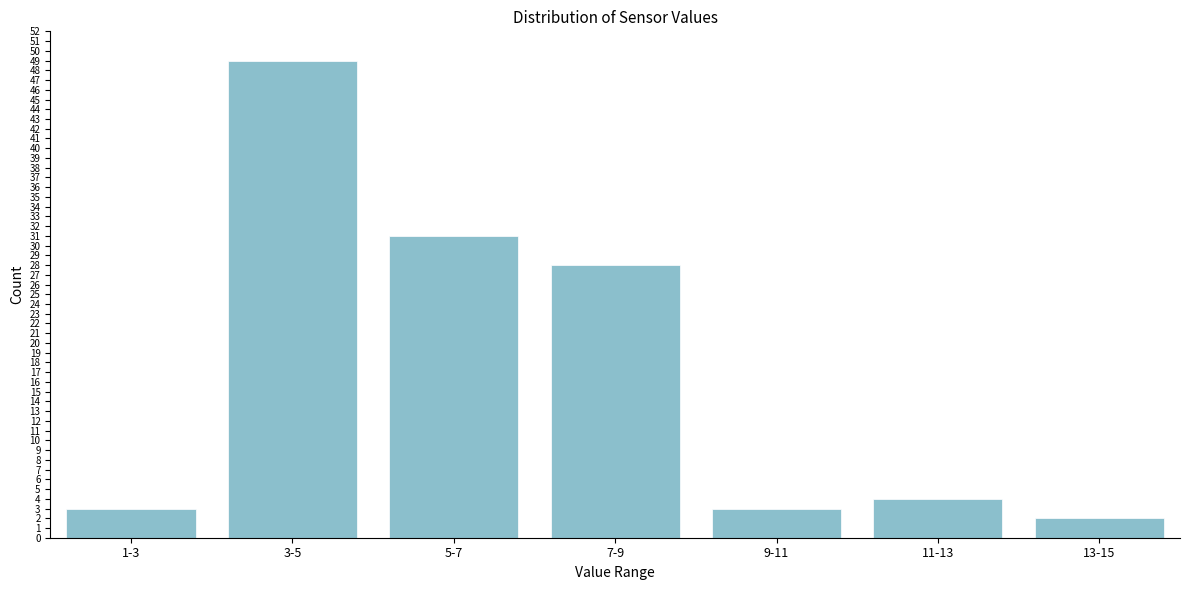

Reading left to right, transcribe all the data shown in this chart.

1-3=3	3-5=49	5-7=31	7-9=28	9-11=3	11-13=4	13-15=2